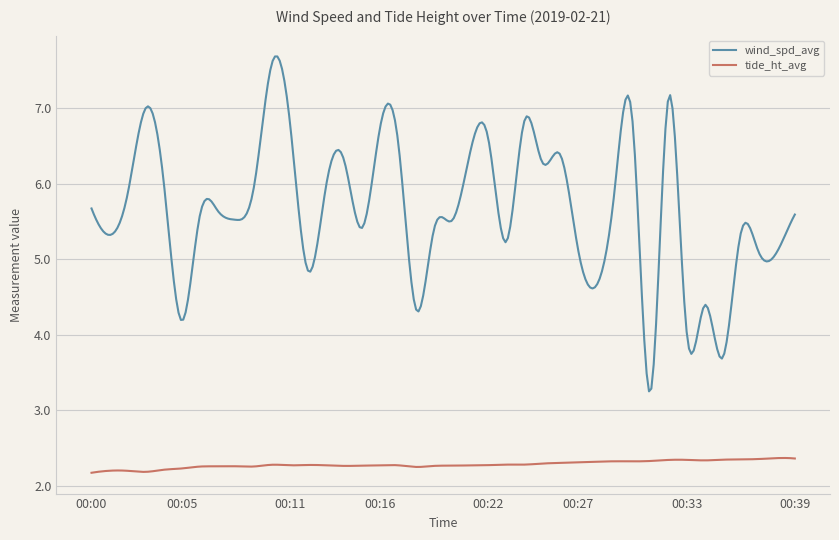

In tide_ht_avg, how many points are higher than both neighbors (excluding endpoints)?

11